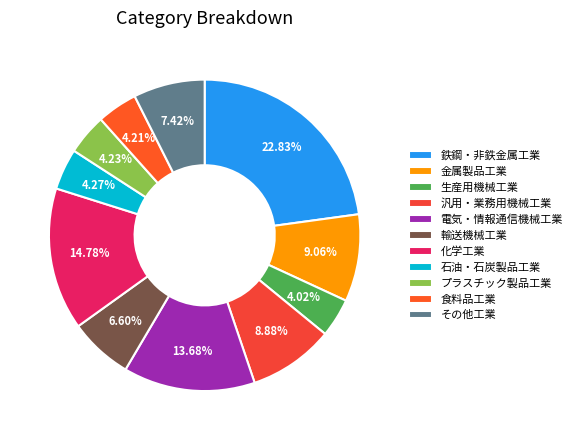

To the nearest percent, what is the difference between the 電気・情報通信機械工業 and 金属製品工業 slice percentages?

5%